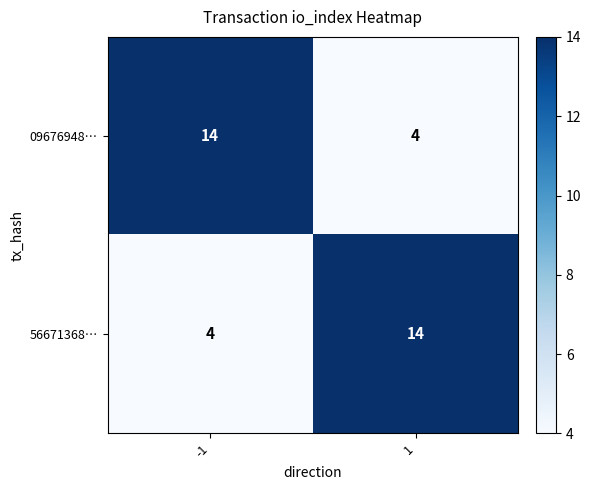

Rank the series at -1 from highest to lowest value.

09676948…, 56671368…